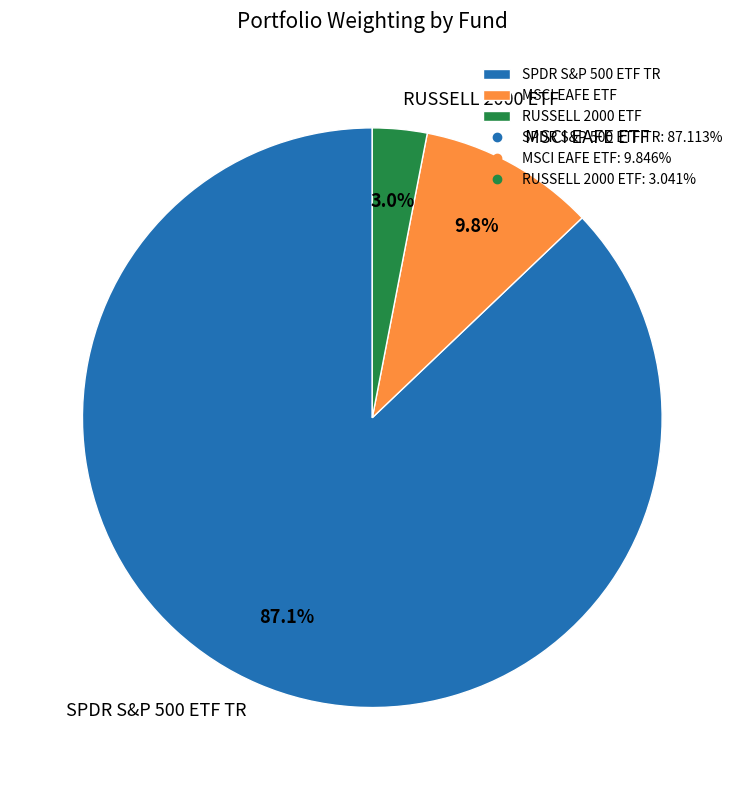

Which has a higher value, MSCI EAFE ETF or RUSSELL 2000 ETF?

MSCI EAFE ETF